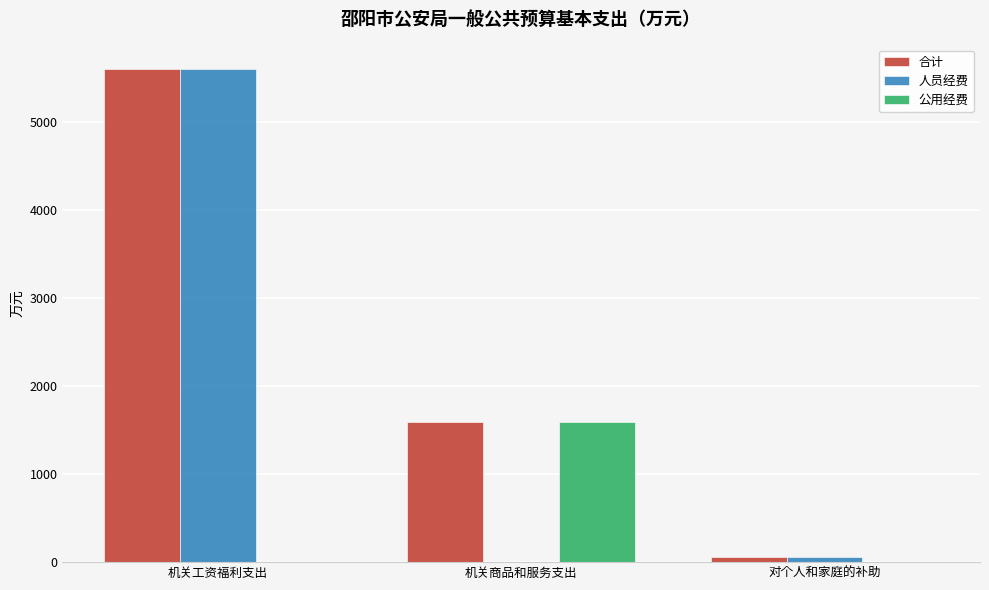

Is it true that 公用经费 equals 928.0 at 机关商品和服务支出?

False